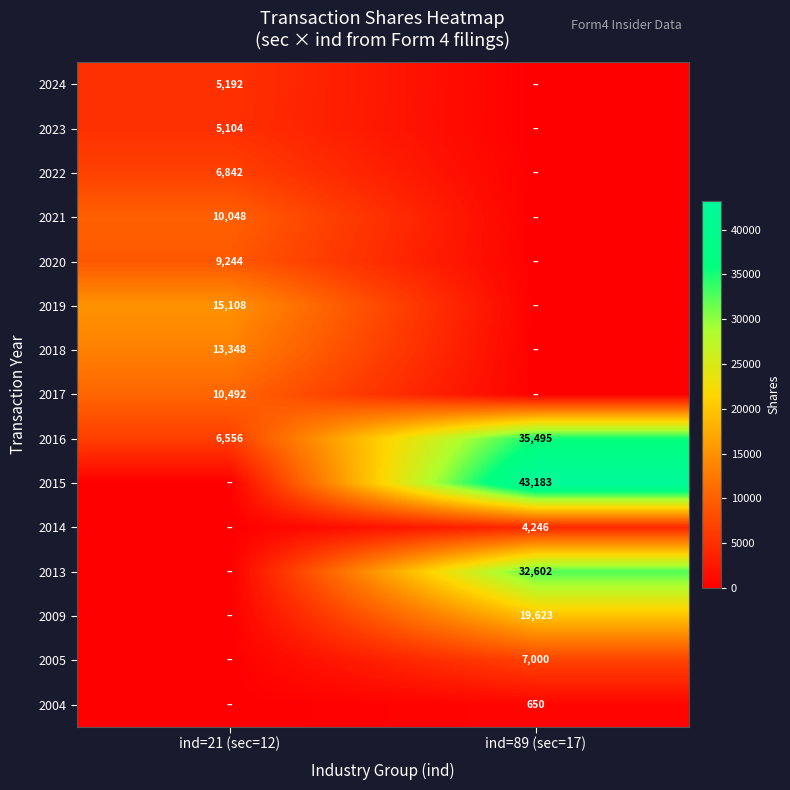

Is it true that 2017 equals 16985 at ind=21 (sec=12)?

False